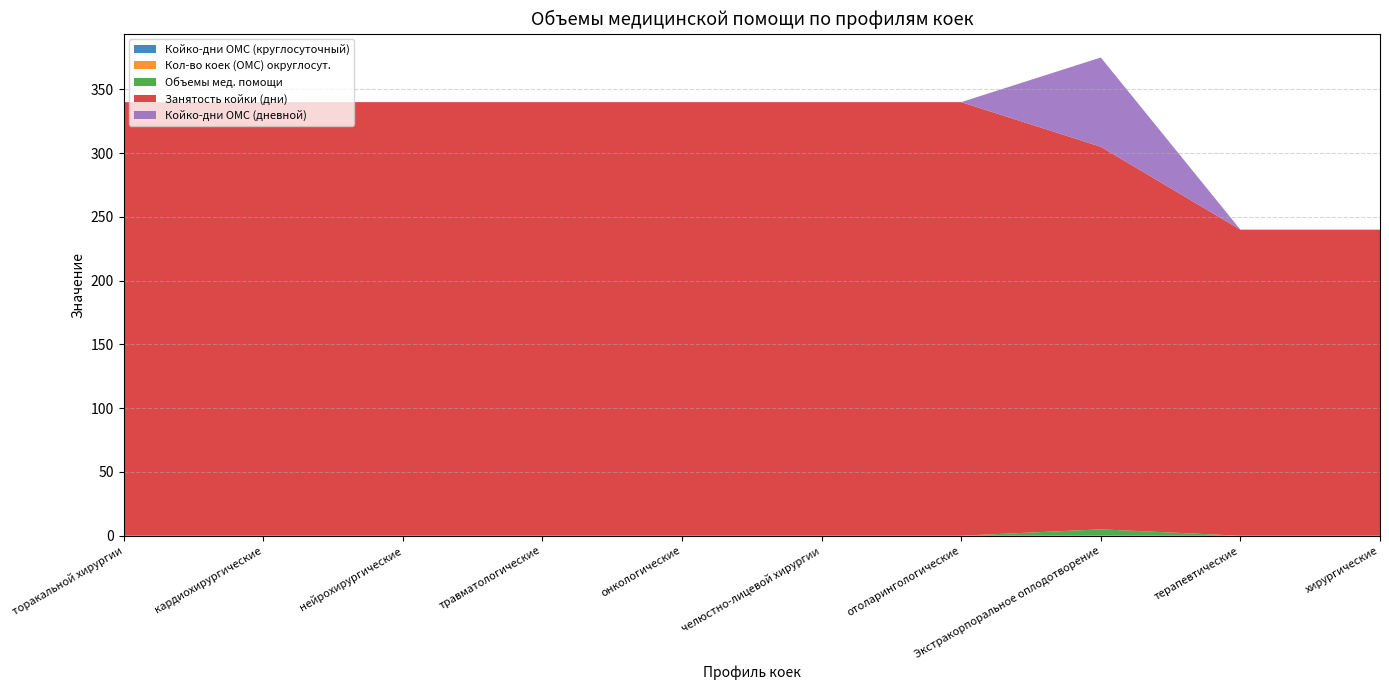

Reading left to right, transcribe all the data shown in this chart.

Койко-дни ОМС (круглосуточный): торакальной хирургии=0	кардиохирургические=0	нейрохирургические=0	травматологические=0	онкологические=0	челюстно-лицевой хирургии=0	отоларингологические=0	Экстракорпоральное оплодотворение=0	терапевтические=0	хирургические=0
Кол-во коек (ОМС) округлосут.: торакальной хирургии=0	кардиохирургические=0	нейрохирургические=0	травматологические=0	онкологические=0	челюстно-лицевой хирургии=0	отоларингологические=0	Экстракорпоральное оплодотворение=0	терапевтические=0	хирургические=0
Объемы мед. помощи: торакальной хирургии=0	кардиохирургические=0	нейрохирургические=0	травматологические=0	онкологические=0	челюстно-лицевой хирургии=0	отоларингологические=0	Экстракорпоральное оплодотворение=5	терапевтические=0	хирургические=0
Занятость койки (дни): торакальной хирургии=340	кардиохирургические=340	нейрохирургические=340	травматологические=340	онкологические=340	челюстно-лицевой хирургии=340	отоларингологические=340	Экстракорпоральное оплодотворение=300	терапевтические=240	хирургические=240
Койко-дни ОМС (дневной): торакальной хирургии=0	кардиохирургические=0	нейрохирургические=0	травматологические=0	онкологические=0	челюстно-лицевой хирургии=0	отоларингологические=0	Экстракорпоральное оплодотворение=70	терапевтические=0	хирургические=0